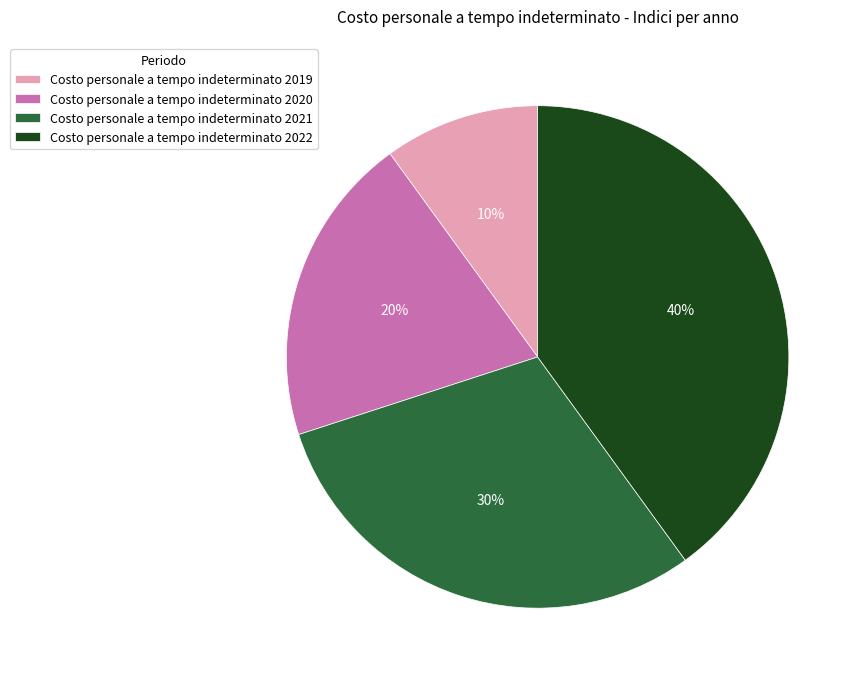

To the nearest percent, what is the average slice percentage?

25%